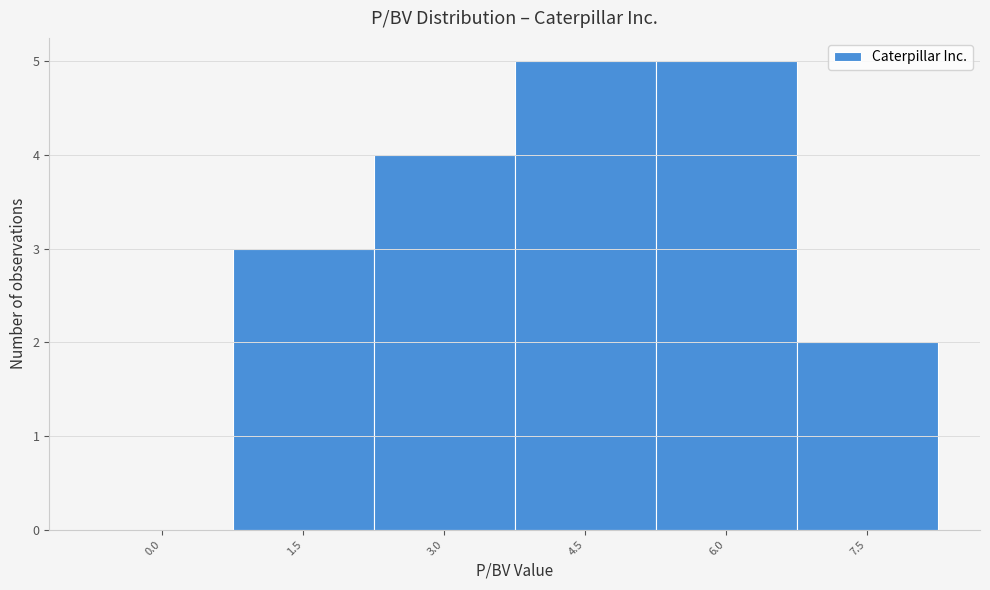

Reading left to right, extract all data points from this chart.

0.0=0	1.5=3	3.0=4	4.5=5	6.0=5	7.5=2